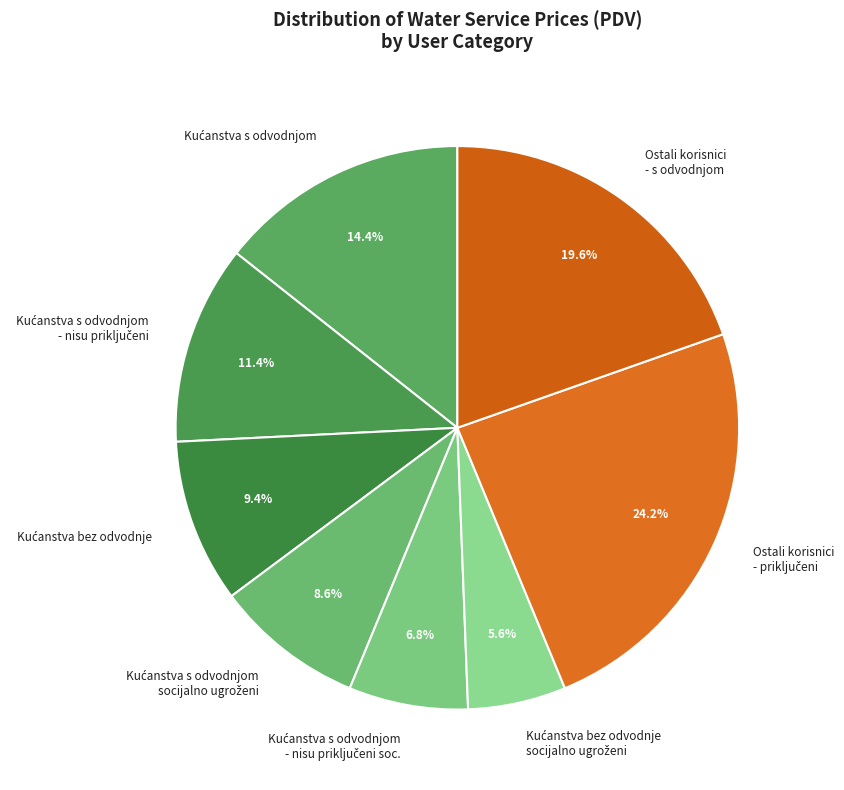

Count the number of slices in the pie.

8